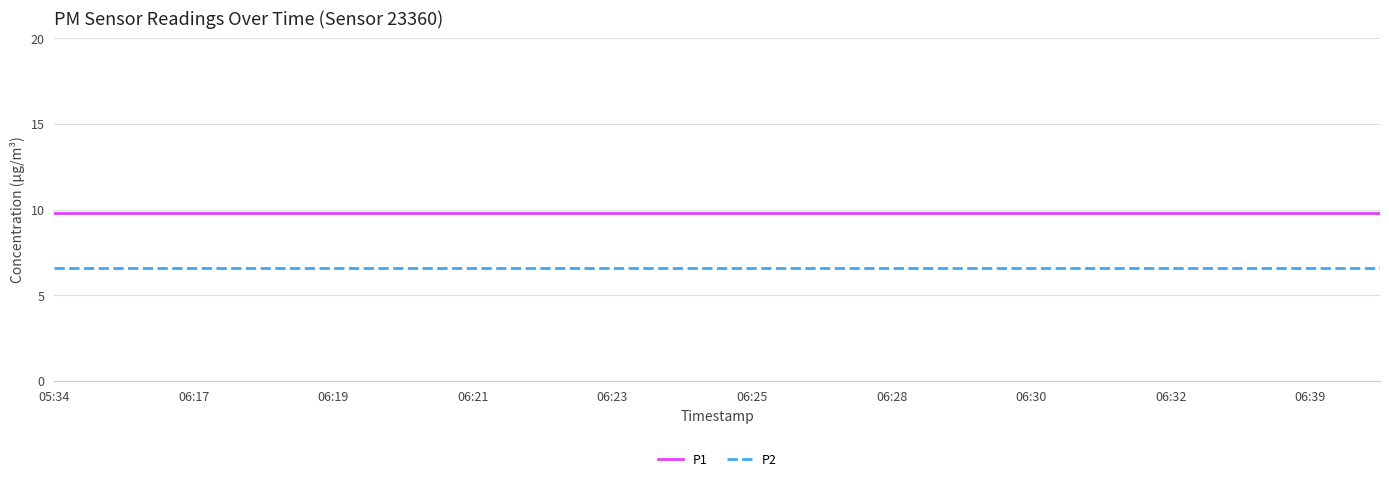

What is the maximum value for P1?

9.8